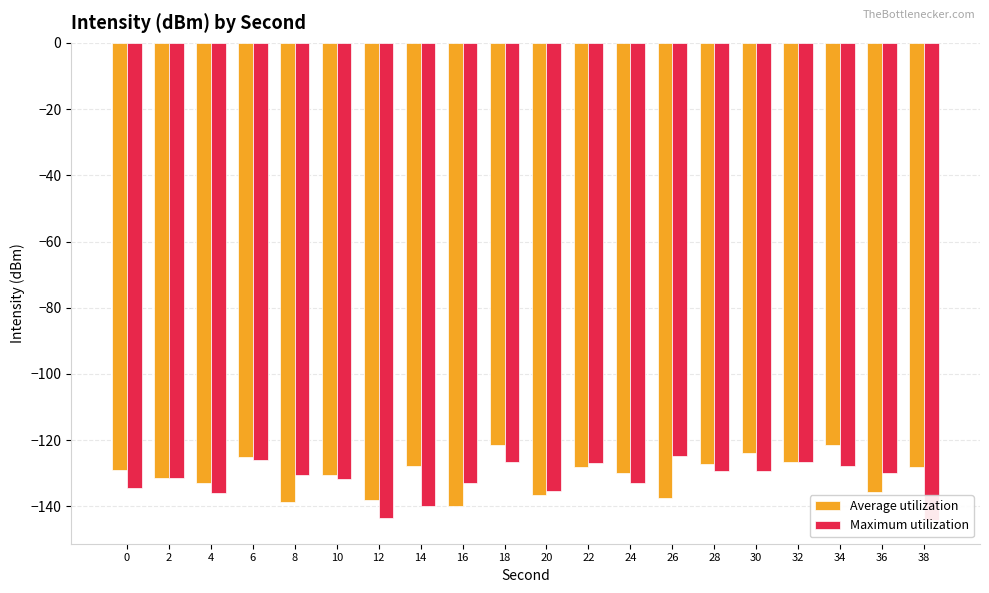

What are all the series names shown in the legend?

Average utilization, Maximum utilization